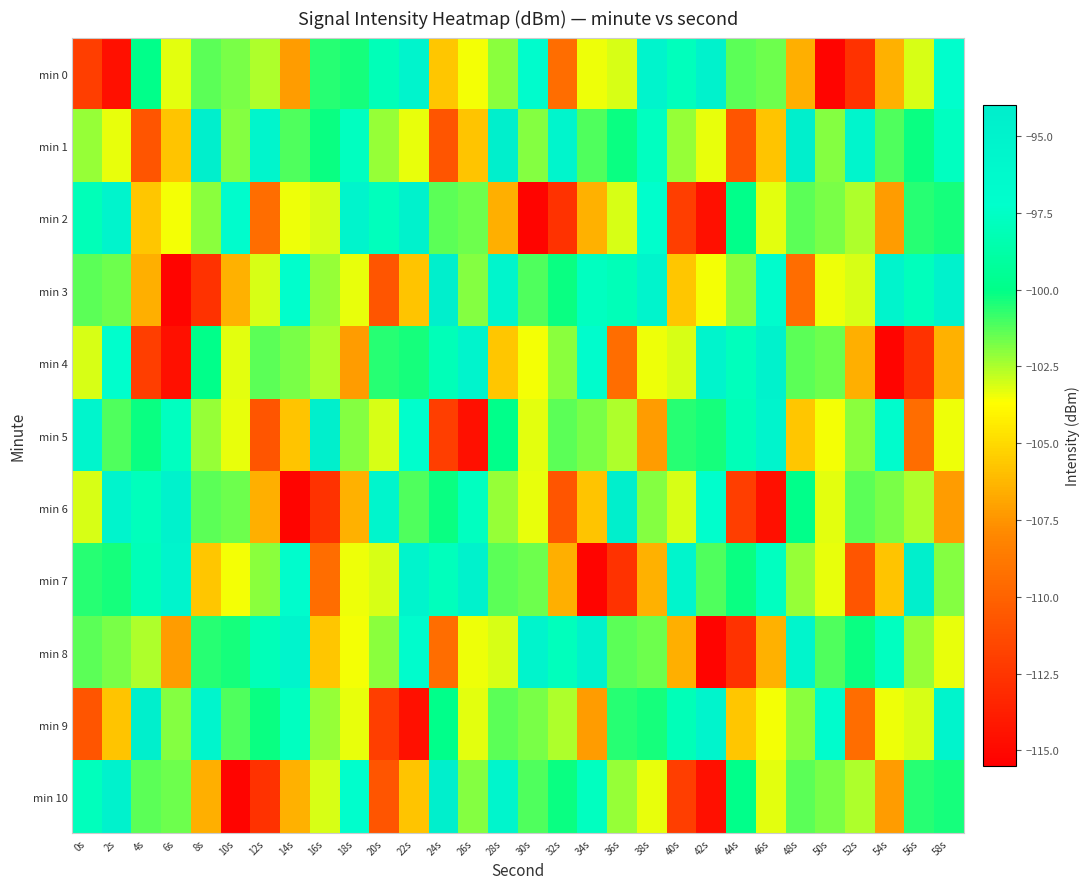

Count the number of data series in this chart.

11